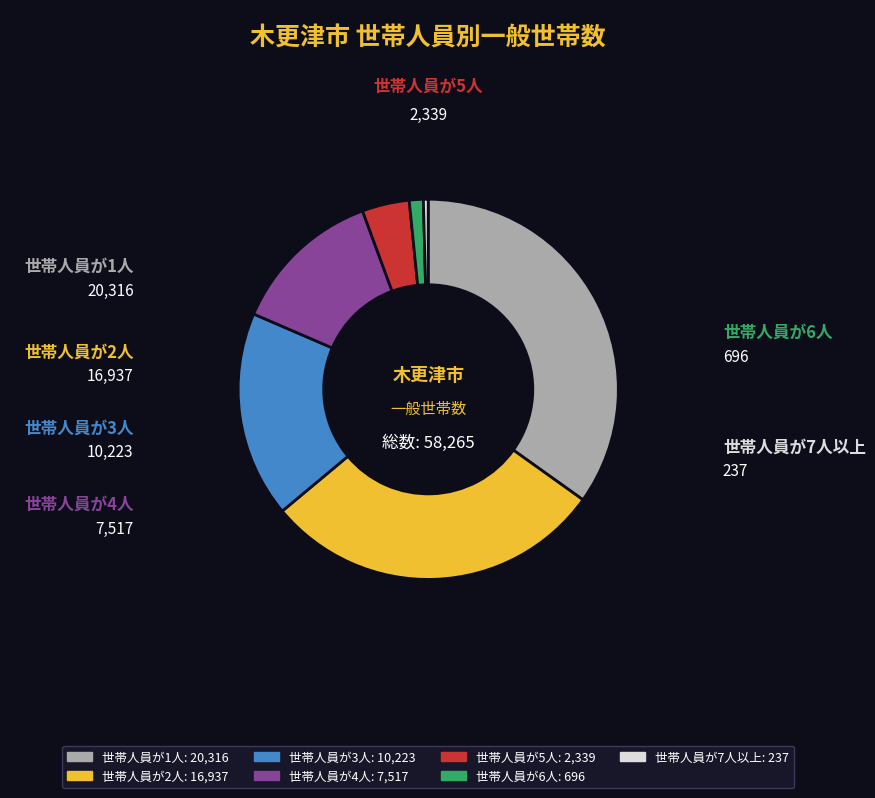

Is the sum of 世帯人員が6人 and 世帯人員が4人 greater than half?

No